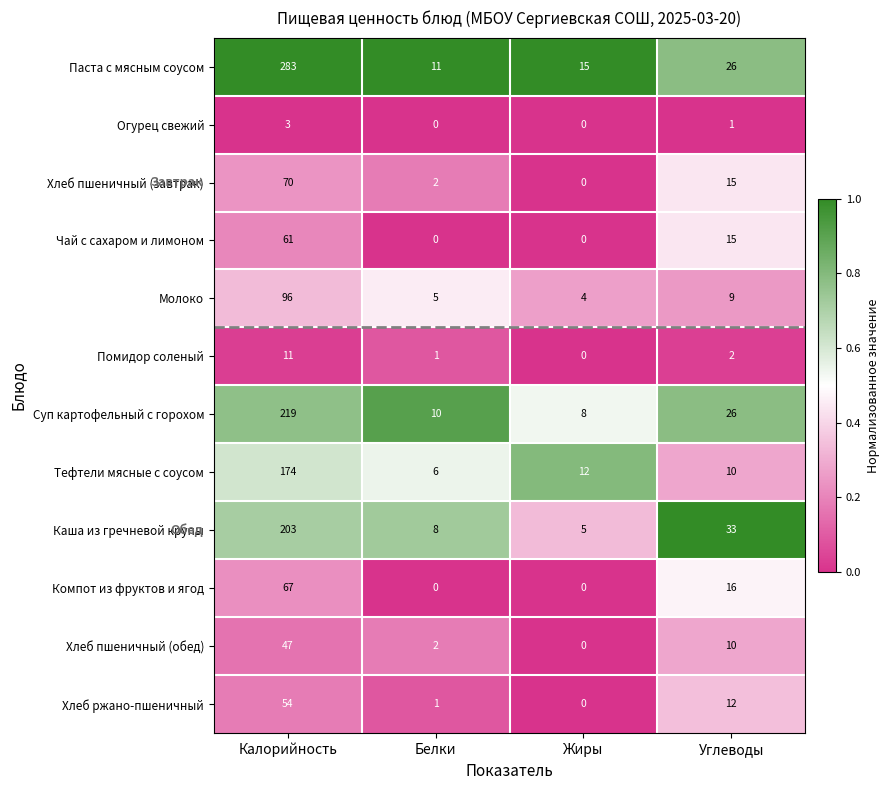

What is the spread (max minus min) of values at Жиры?

15